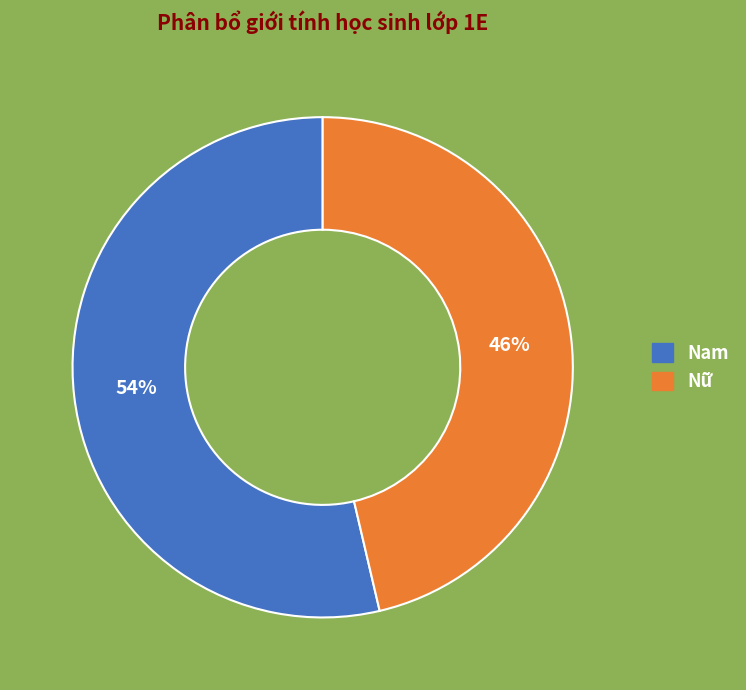

How many slices are in this pie chart?

2